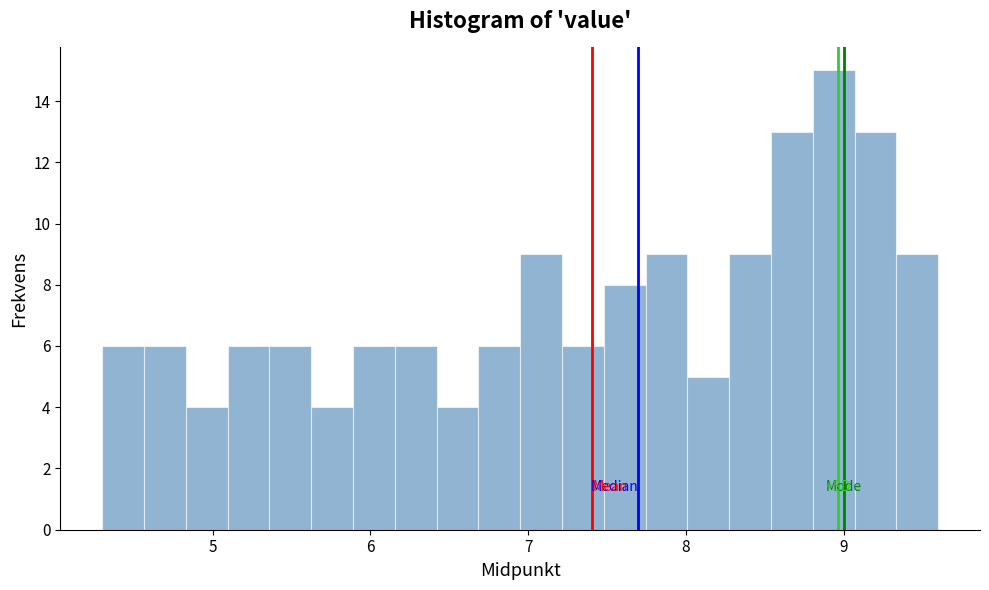

Around what value on the x-axis is the tallest bar? Give the approximate position of its centre, as read against the axis.

8.9